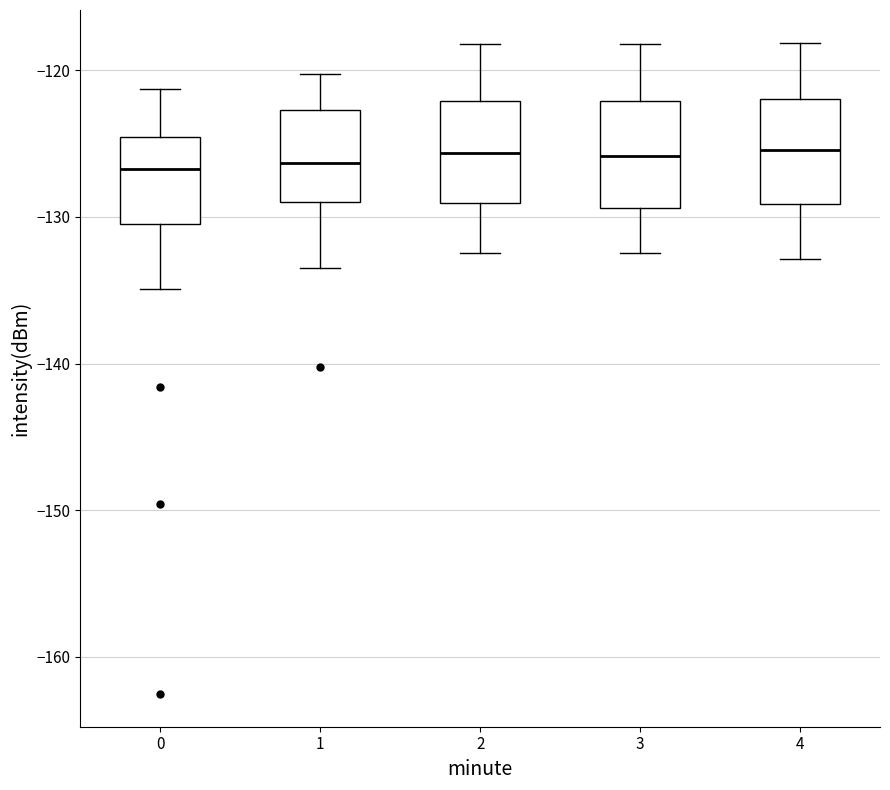

Where does the median line of the box at x = 3 sit on the y-axis? The values are not printed on the chart, so give them approximately, as read against the axis.

-126